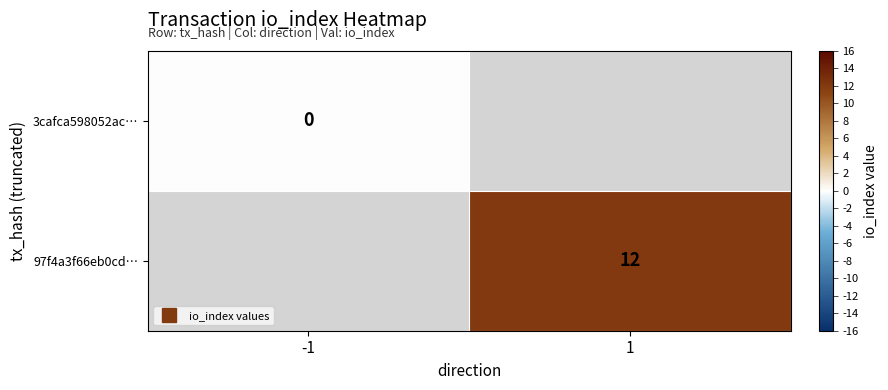

Which category has the lowest value in the 3cafca598052ac… series?

-1